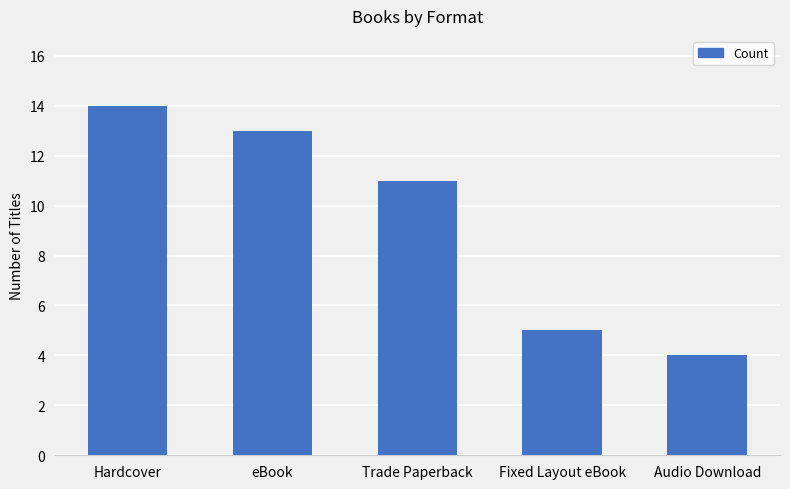

What is the label of the 5th bar from the left?

Audio Download